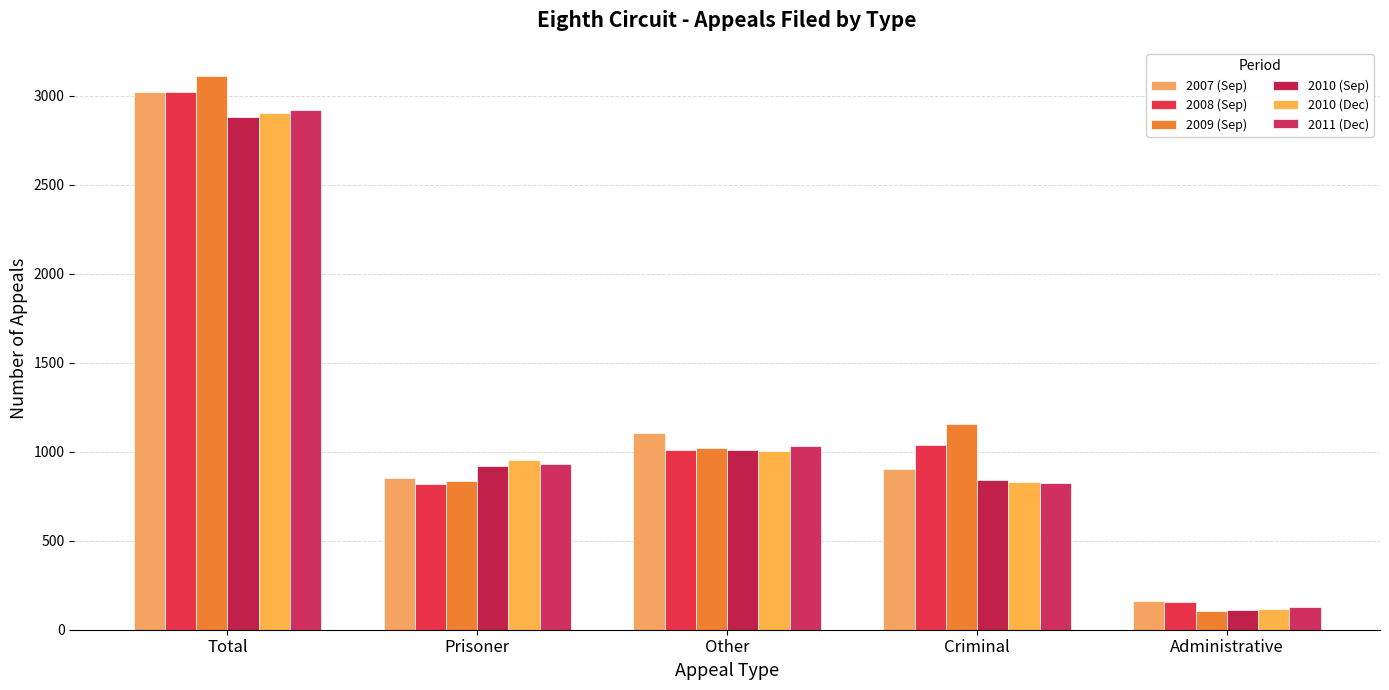

What are all the series names shown in the legend?

2007 (Sep), 2008 (Sep), 2009 (Sep), 2010 (Sep), 2010 (Dec), 2011 (Dec)